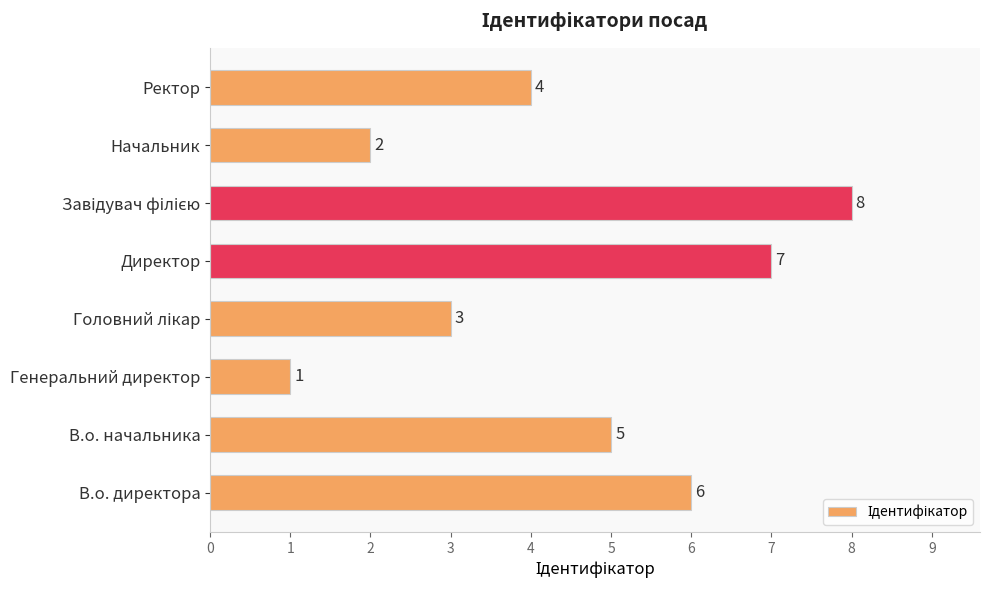

What is the difference between the maximum and minimum values?

7